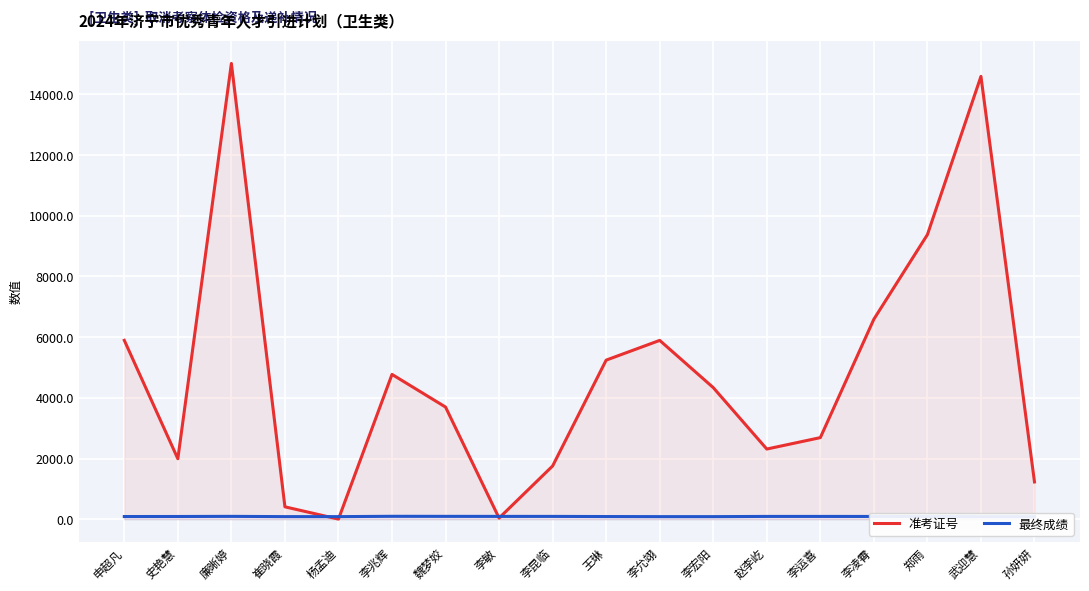

Where is 准考证号 nearest to the value 7509?

李凌霄